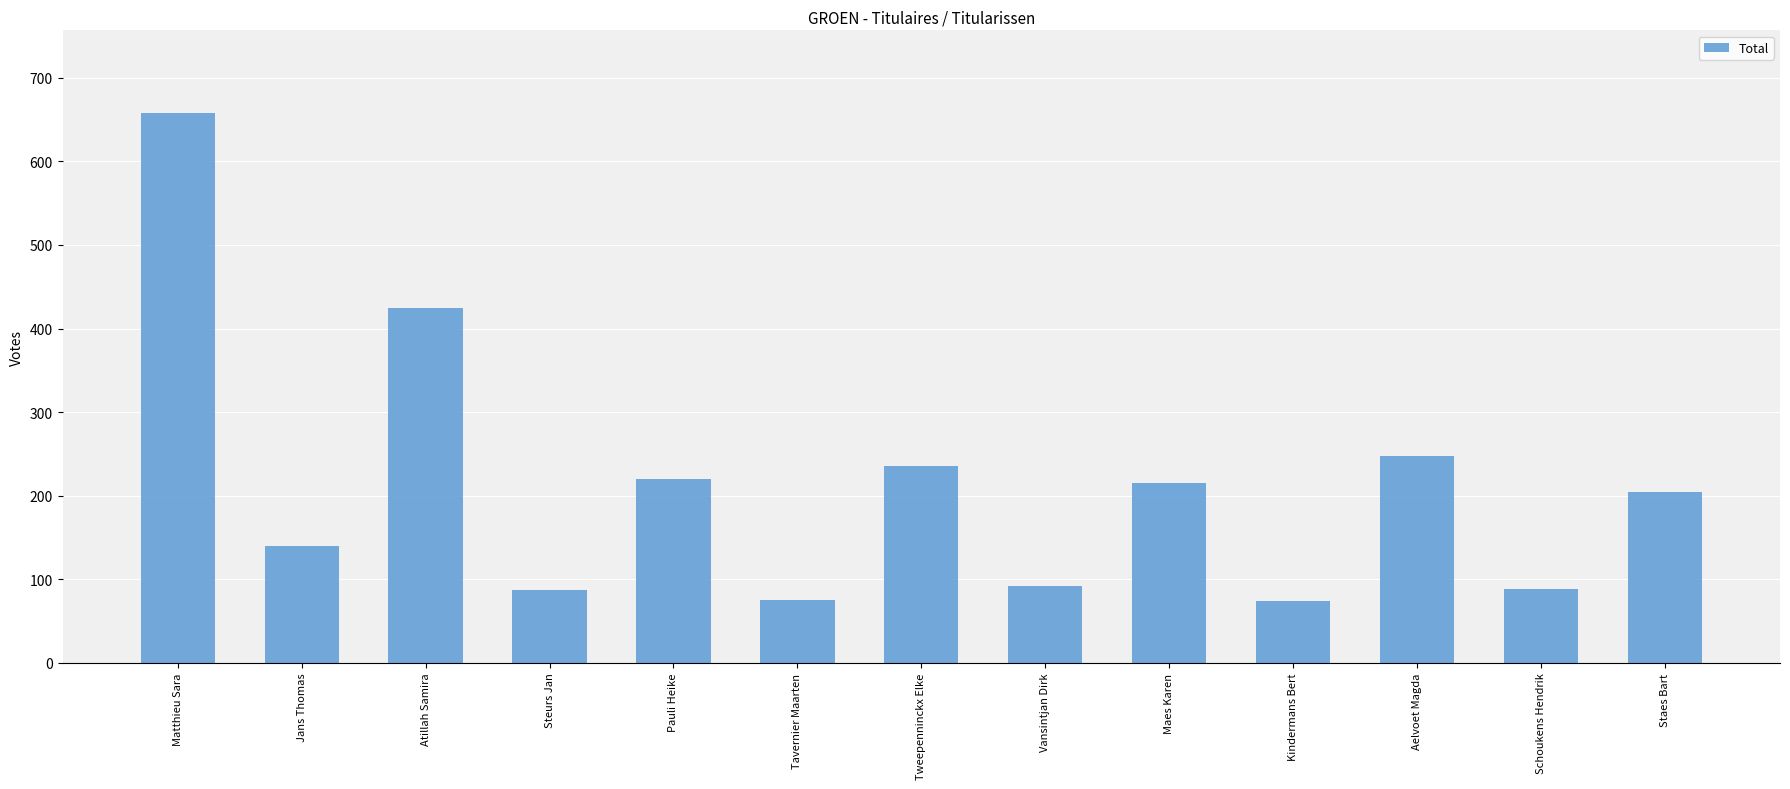

What is the approximate value at Pauli Heike?

220